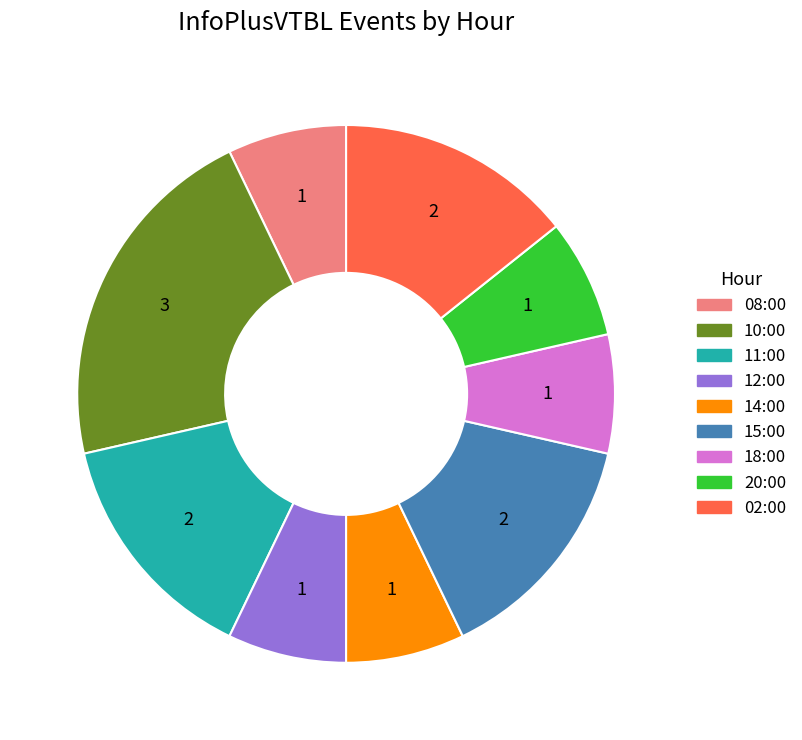

Is the sum of 14:00 and 08:00 greater than half?

No